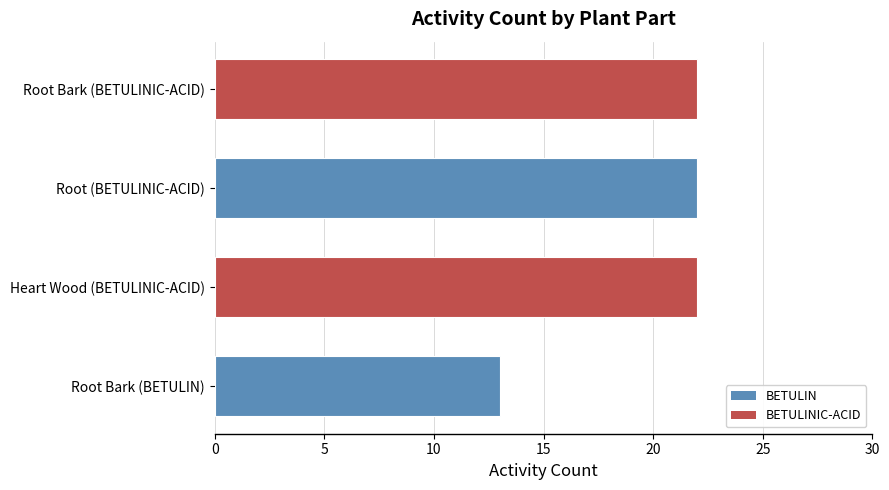

The value at Root Bark (BETULIN) is 18. True or false?

False